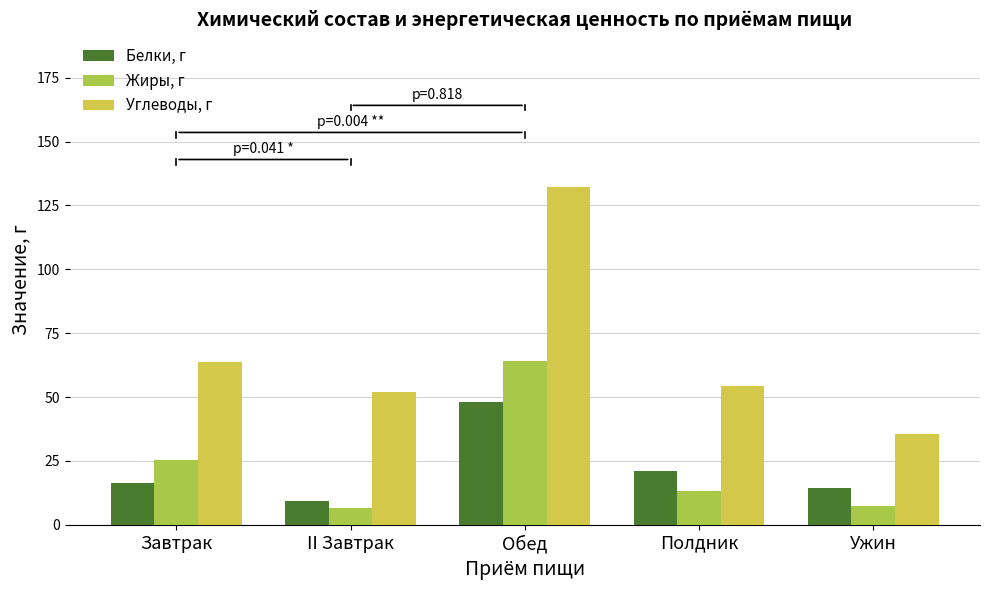

What is the difference between the maximum and minimum values in the Белки, г series?

38.6